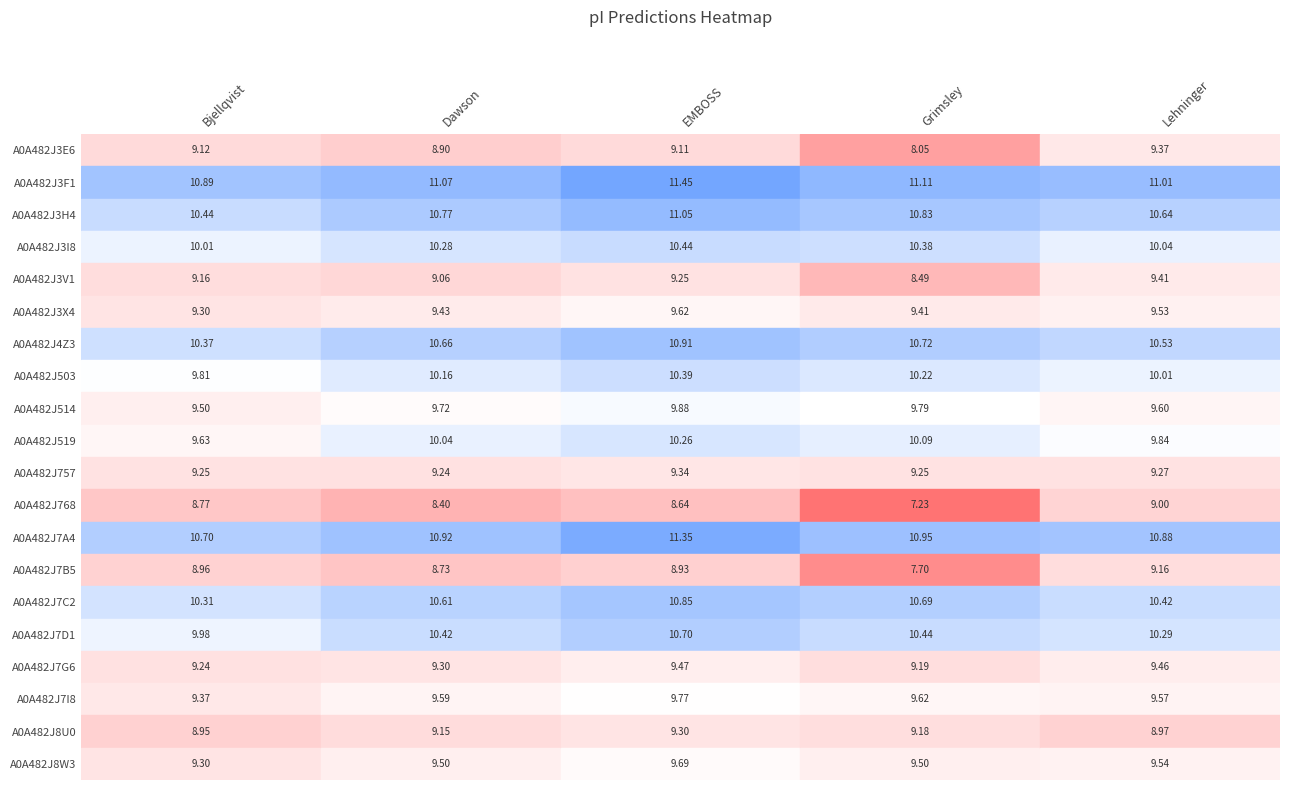

What is the difference between the maximum and minimum values in the EMBOSS series?

2.8